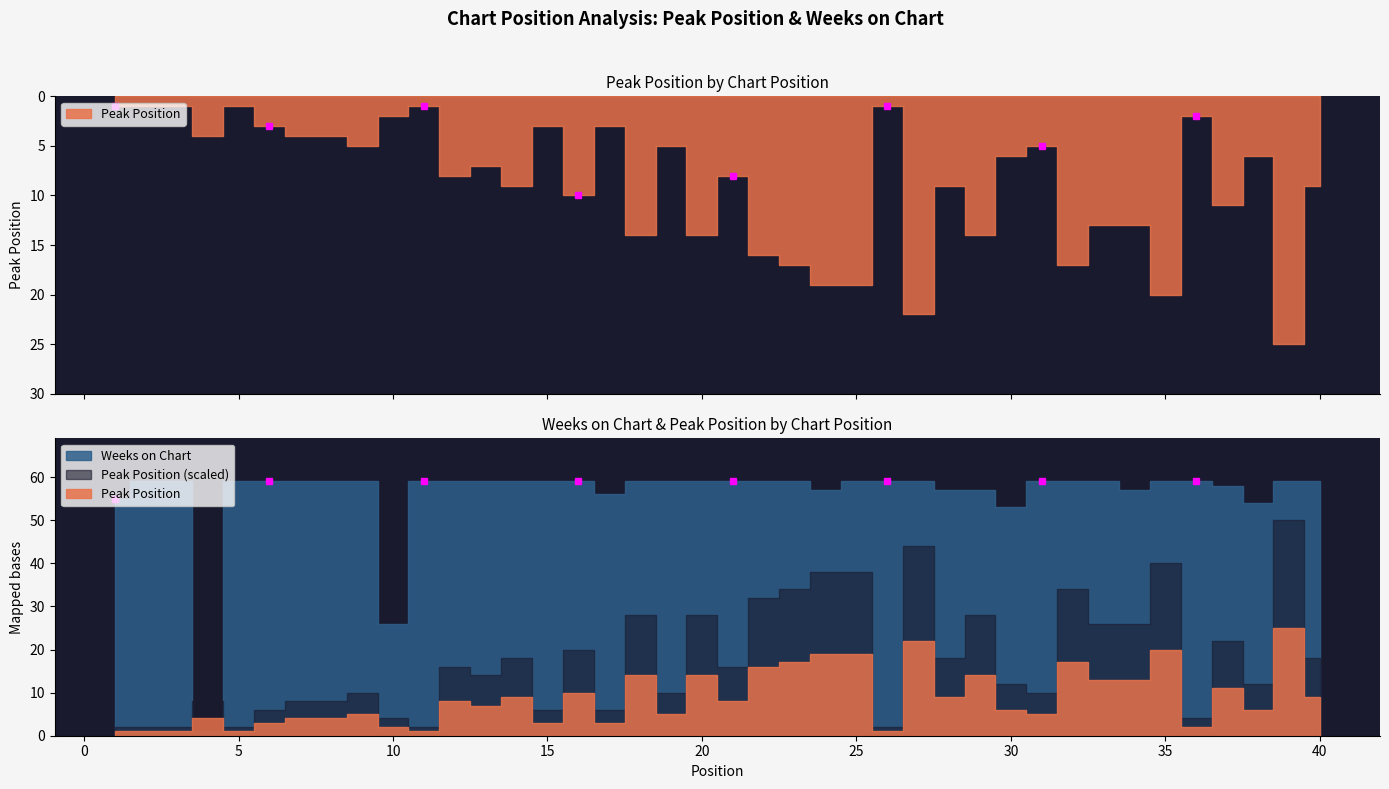

Which series ends up on top after the final intersection of Weeks on Chart and Peak Position?

Weeks on Chart